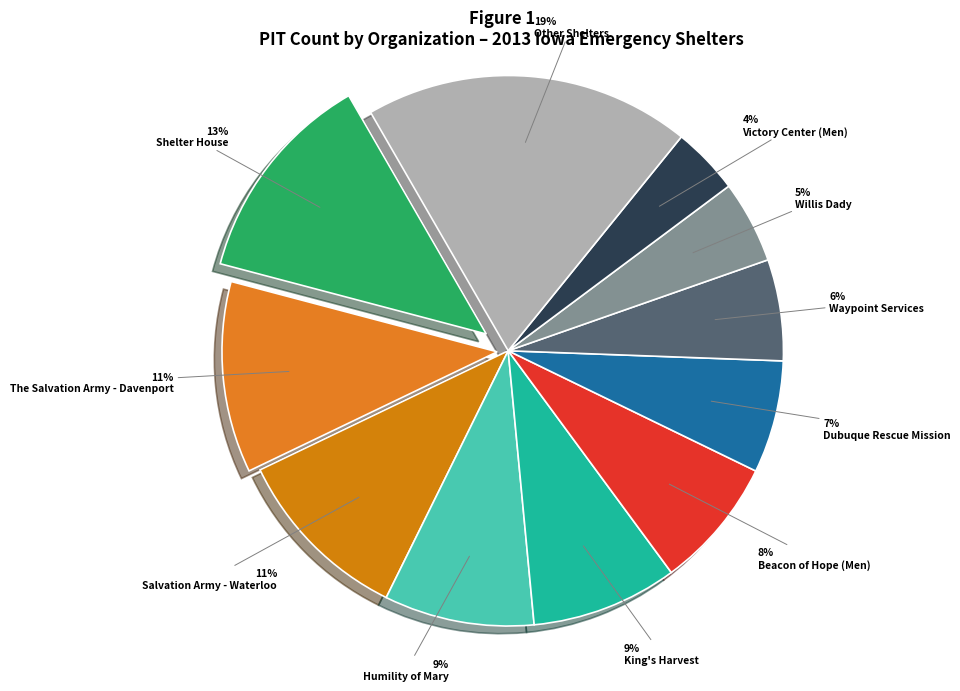

To the nearest percent, what percentage of the pie is Beacon of Hope (Men)?

8%